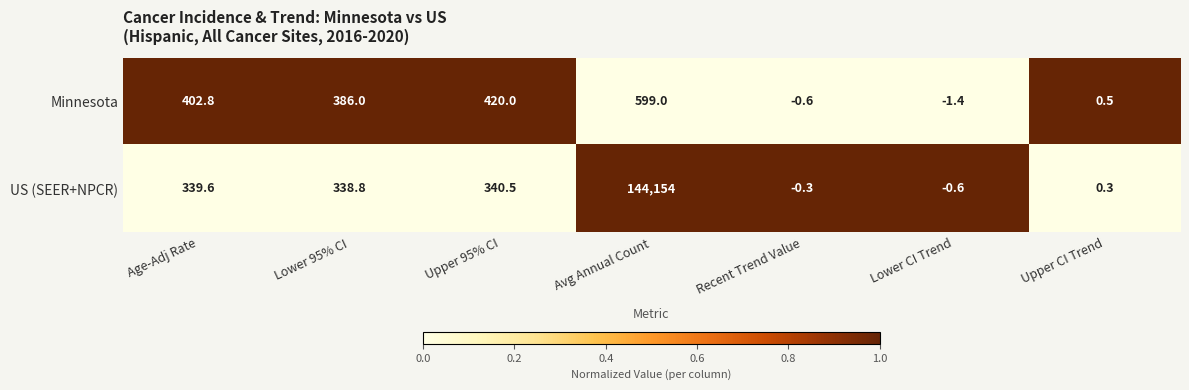

Reading left to right, what are all the values shown in this chart?

Minnesota: Age-Adj Rate=402.8	Lower 95% CI=386.0	Upper 95% CI=420.0	Avg Annual Count=599.0	Recent Trend Value=-0.6	Lower CI Trend=-1.4	Upper CI Trend=0.5
US (SEER+NPCR): Age-Adj Rate=339.6	Lower 95% CI=338.8	Upper 95% CI=340.5	Avg Annual Count=144154.0	Recent Trend Value=-0.3	Lower CI Trend=-0.6	Upper CI Trend=0.3